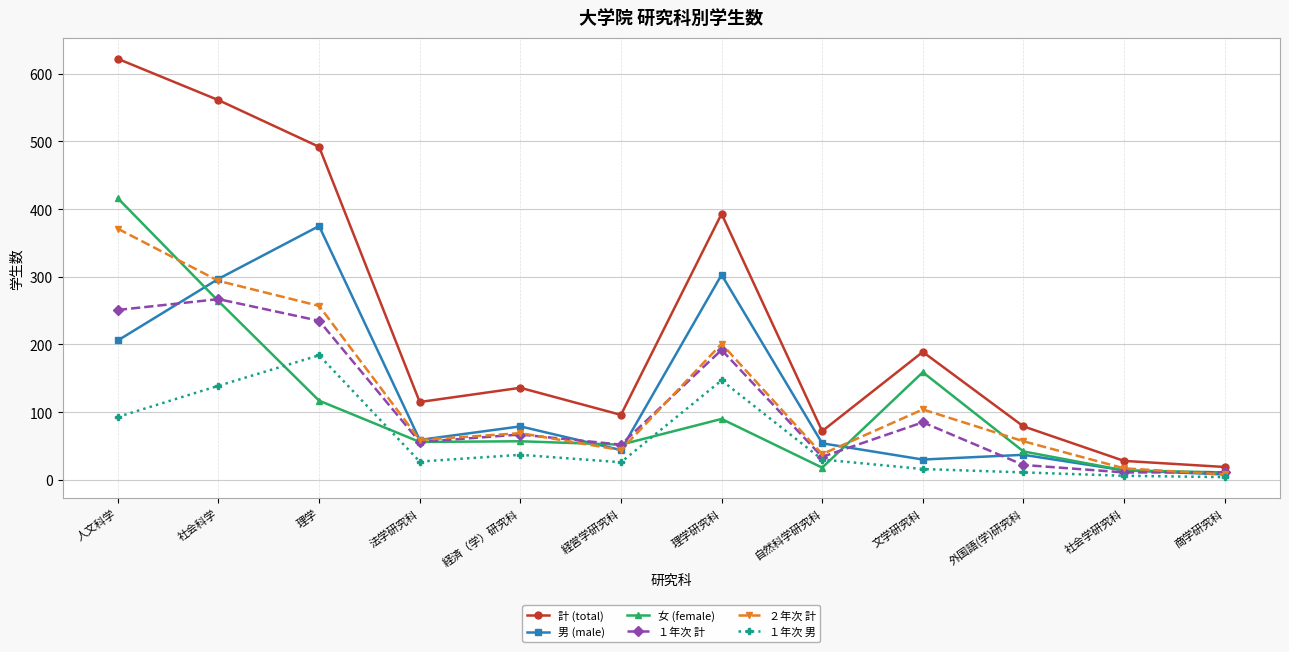

What is the maximum value for 女 (female)?

416